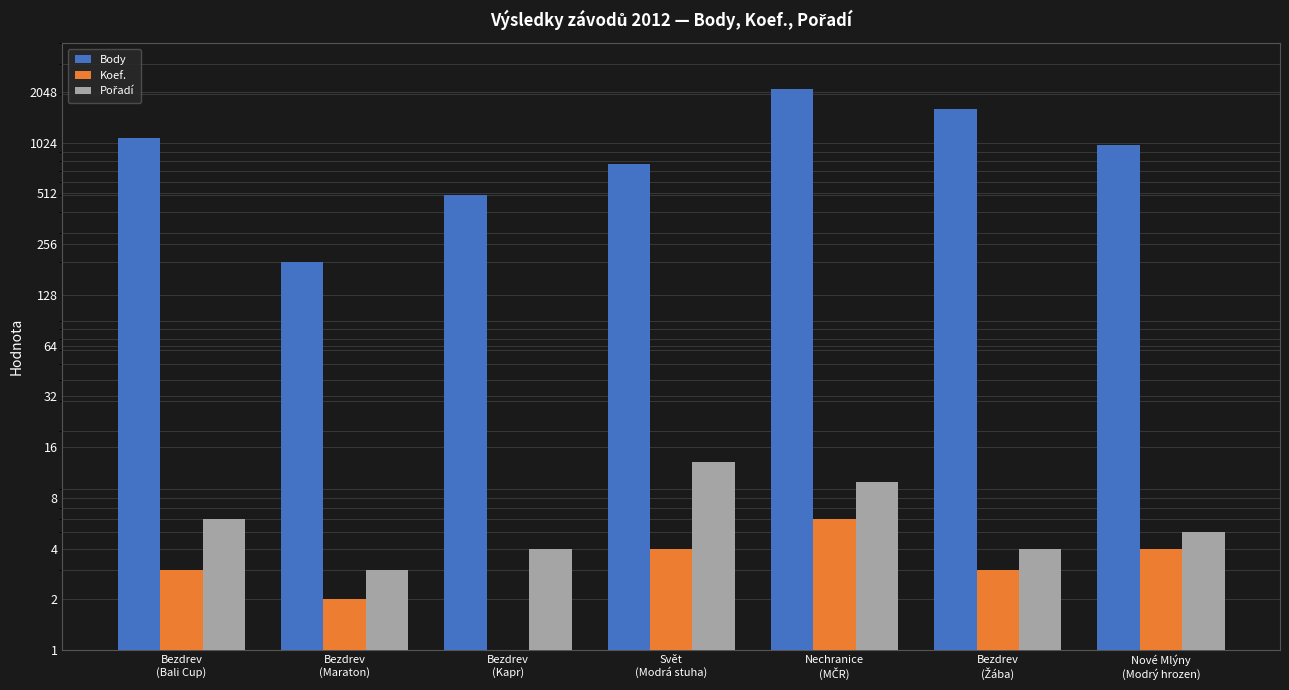

What is the label of the 2nd bar from the right?

Bezdrev
(Žába)